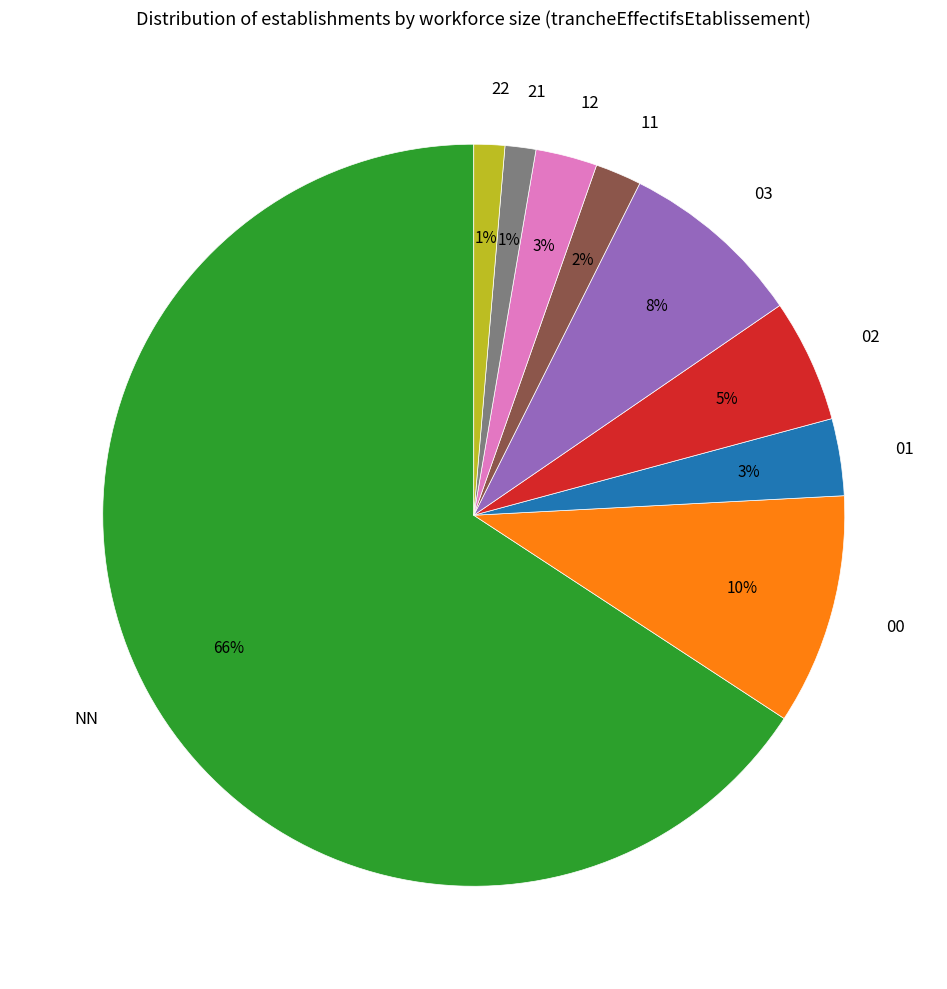

True or false: NN accounts for 80% of the total.

False